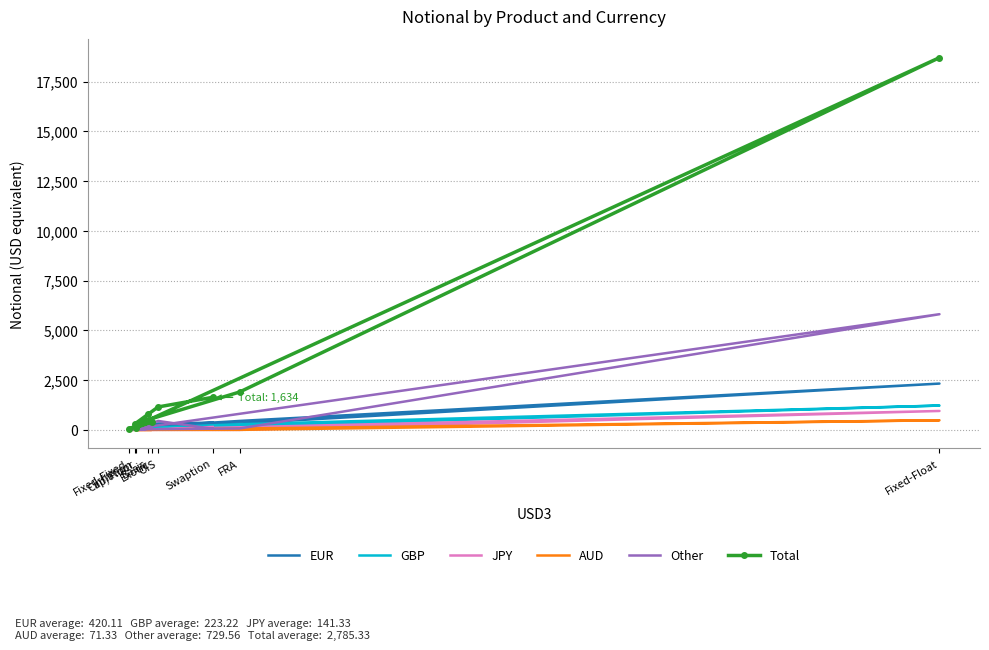

Reading left to right, transcribe all the data shown in this chart.

EUR: 134	5	53	3	2326	449	129	320	362
GBP: 166	6	9	1	1221	284	77	54	191
JPY: 145	0	24	0	950	0	0	5	148
AUD: 98	0	0	2	483	0	0	19	40
Other: 61	7	72	14	5812	71	24	448	57
Total: 816	104	402	40	18703	1904	313	1152	1634